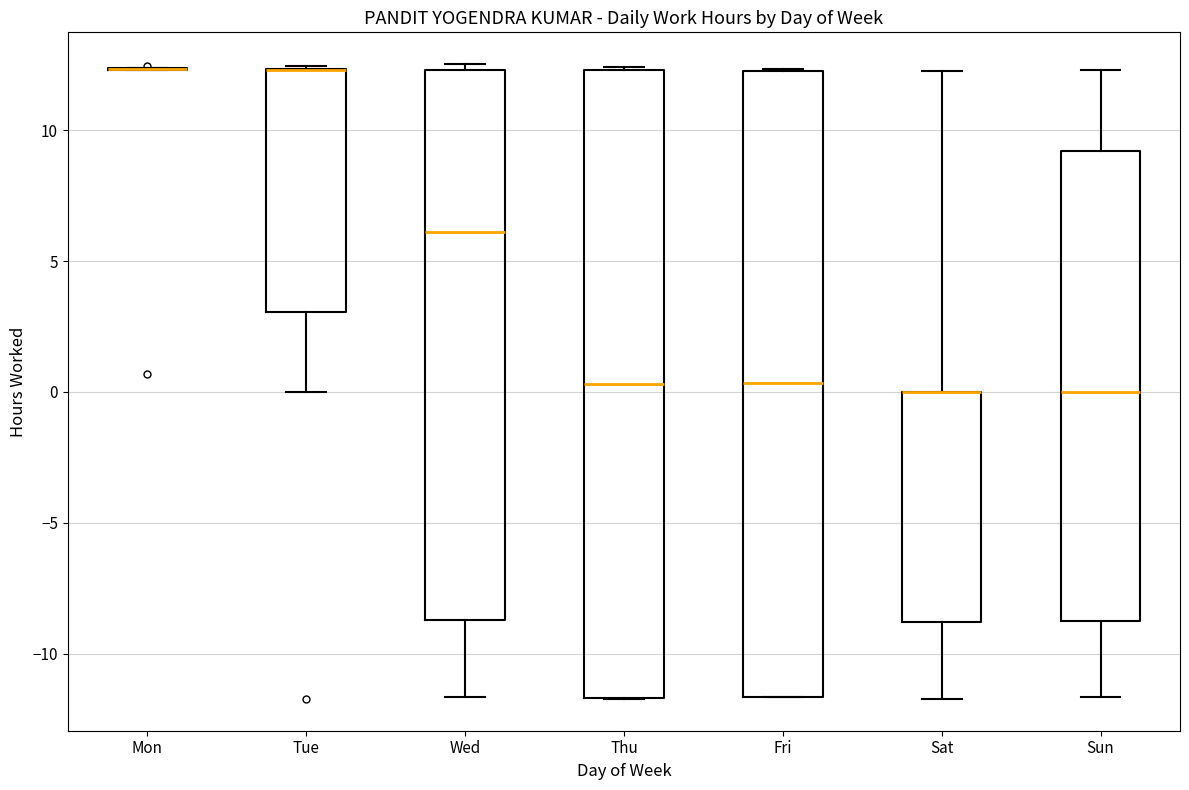

Where is the lower edge of the box for Fri on the y-axis? The values are not printed on the chart, so give them approximately, as read against the axis.

-11.5